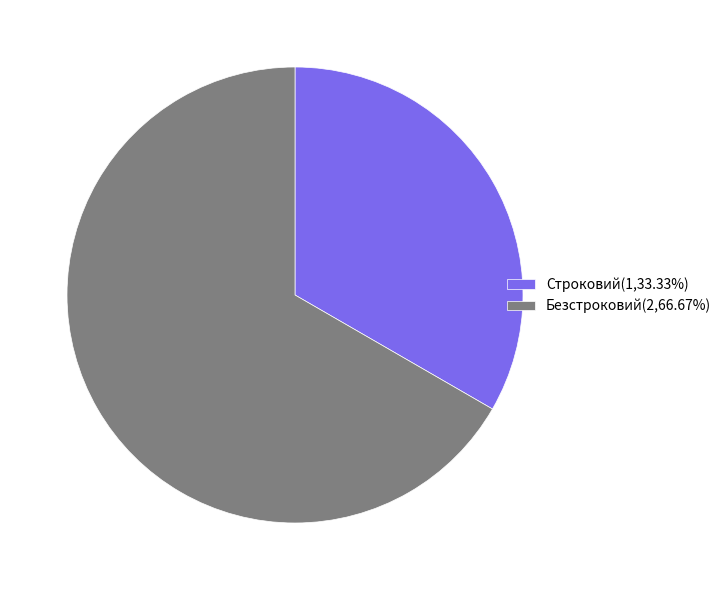

Rank the categories by value from lowest to highest.

Строковий, Безстроковий